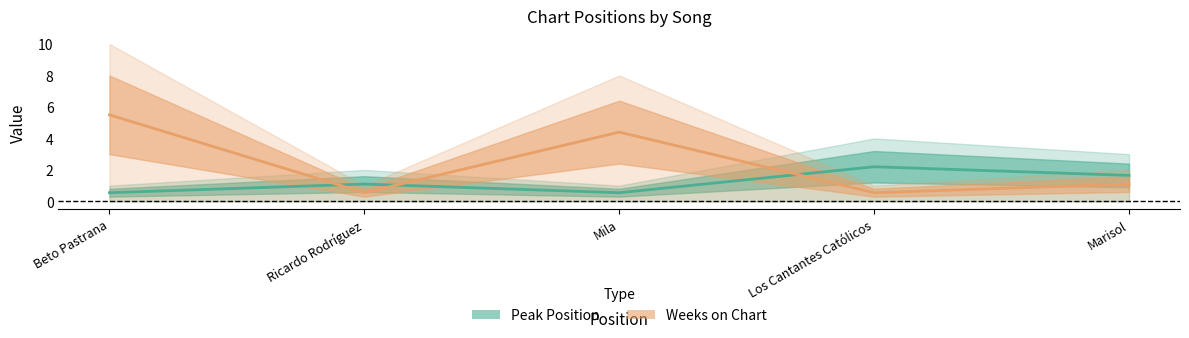

Where is Weeks on Chart nearest to the value 3?

Mila